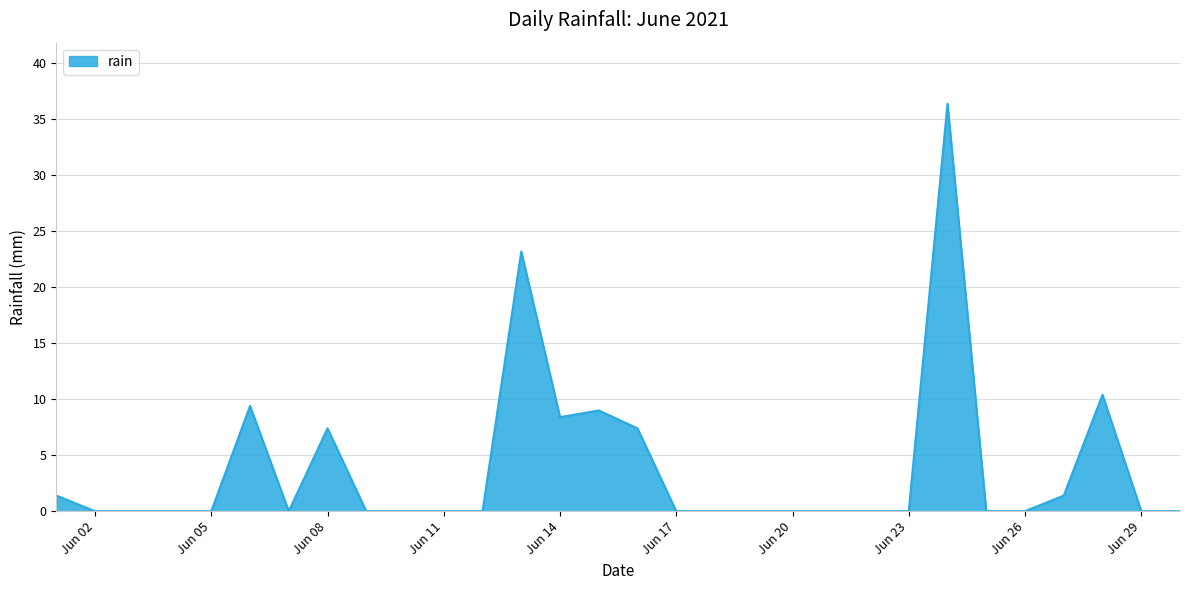

What is the maximum value shown in the chart?

36.4